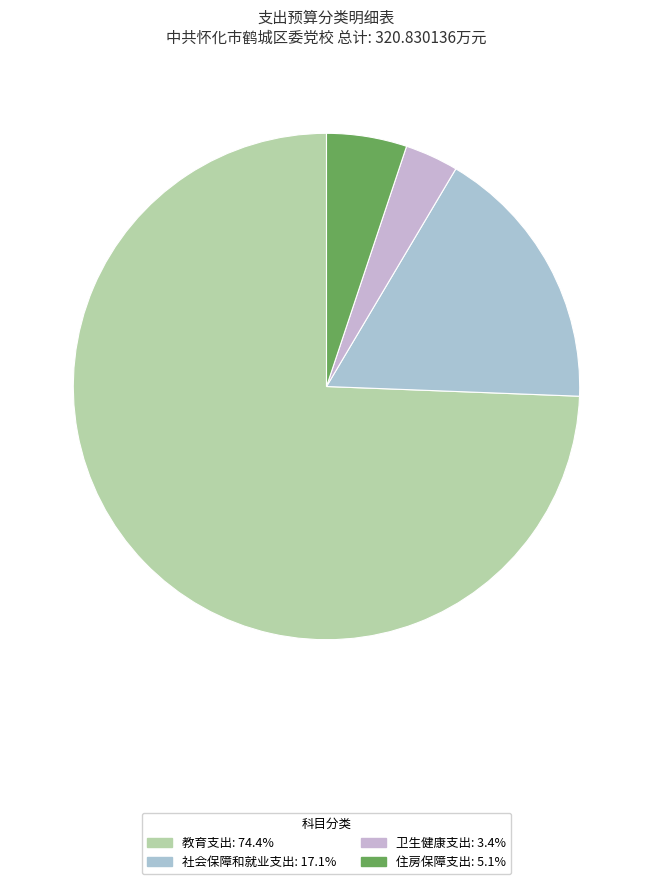

Count the number of slices in the pie.

4